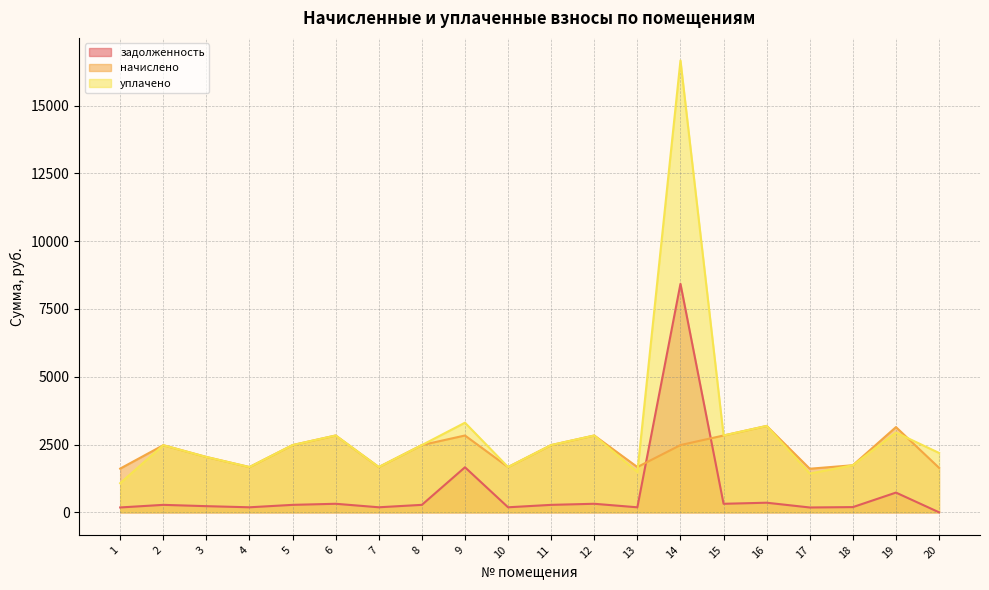

Count the number of categories in the chart.

20